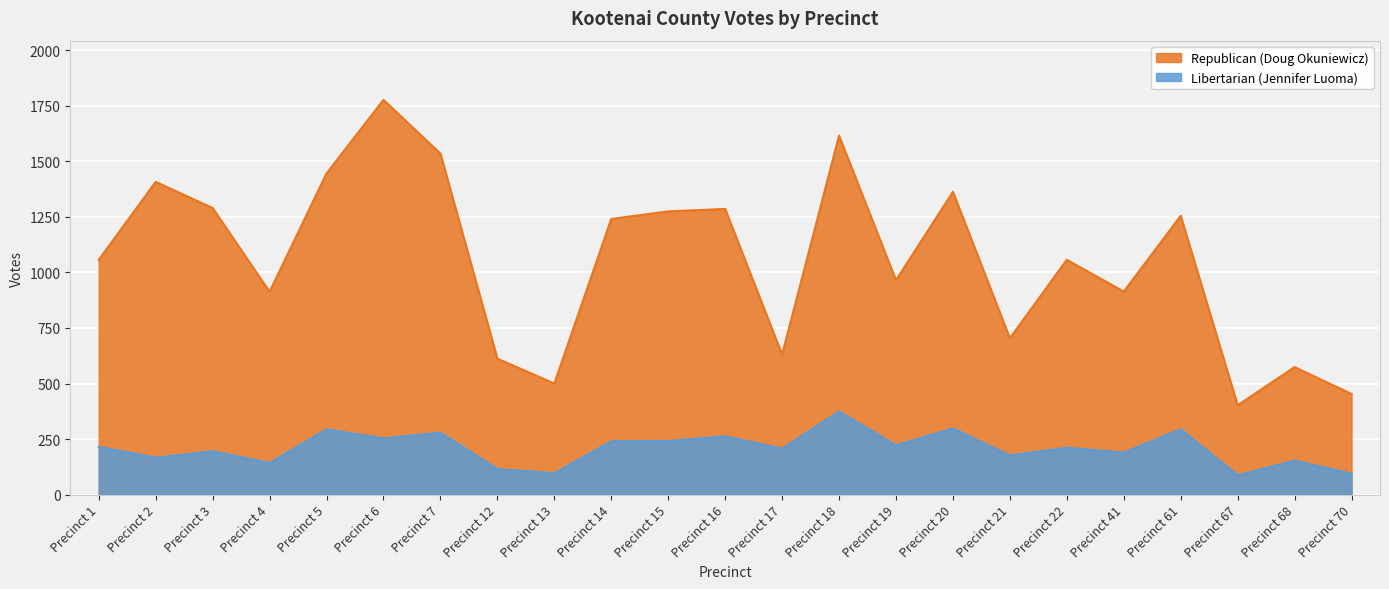

At how many categories does at least one series exceed 444?

22